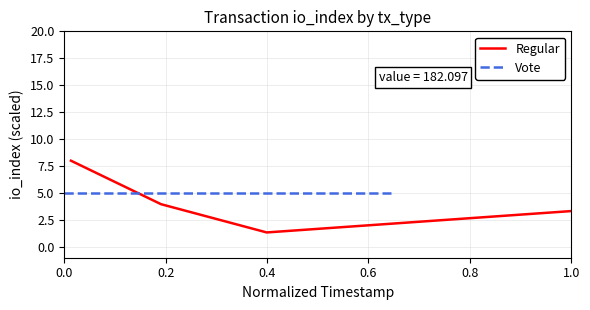

What is the sum of all Vote values?

20.0